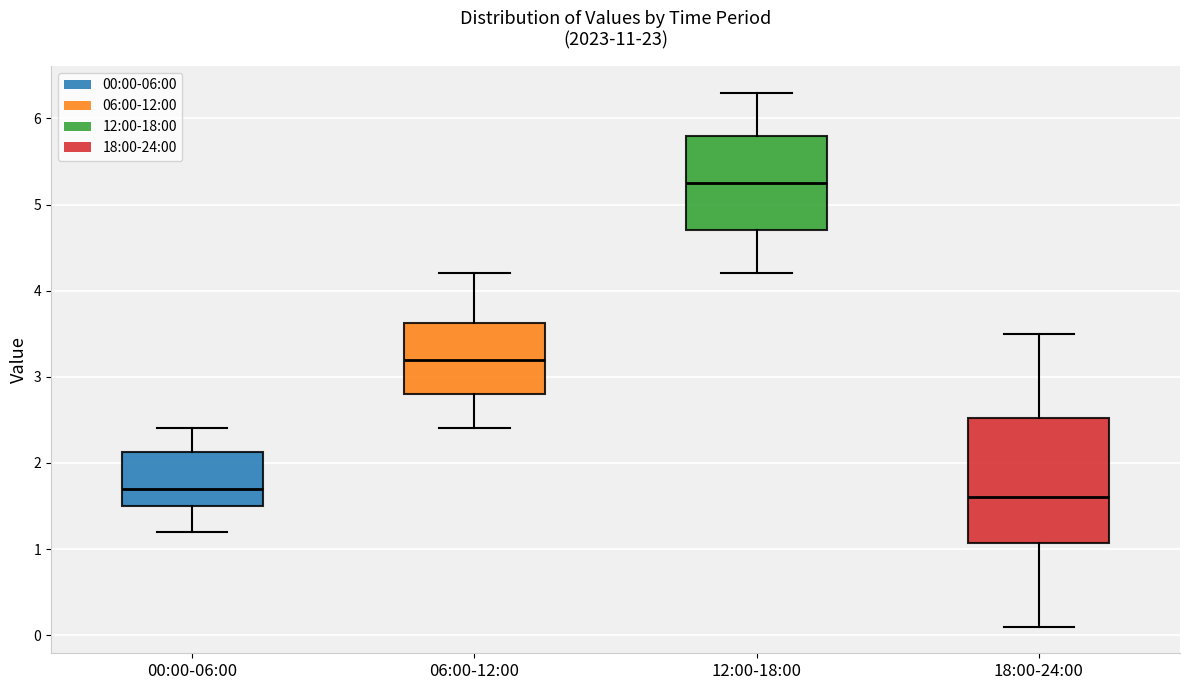

Comparing the boxes themselves (not the whiskers), which one is the tallest?

18:00-24:00